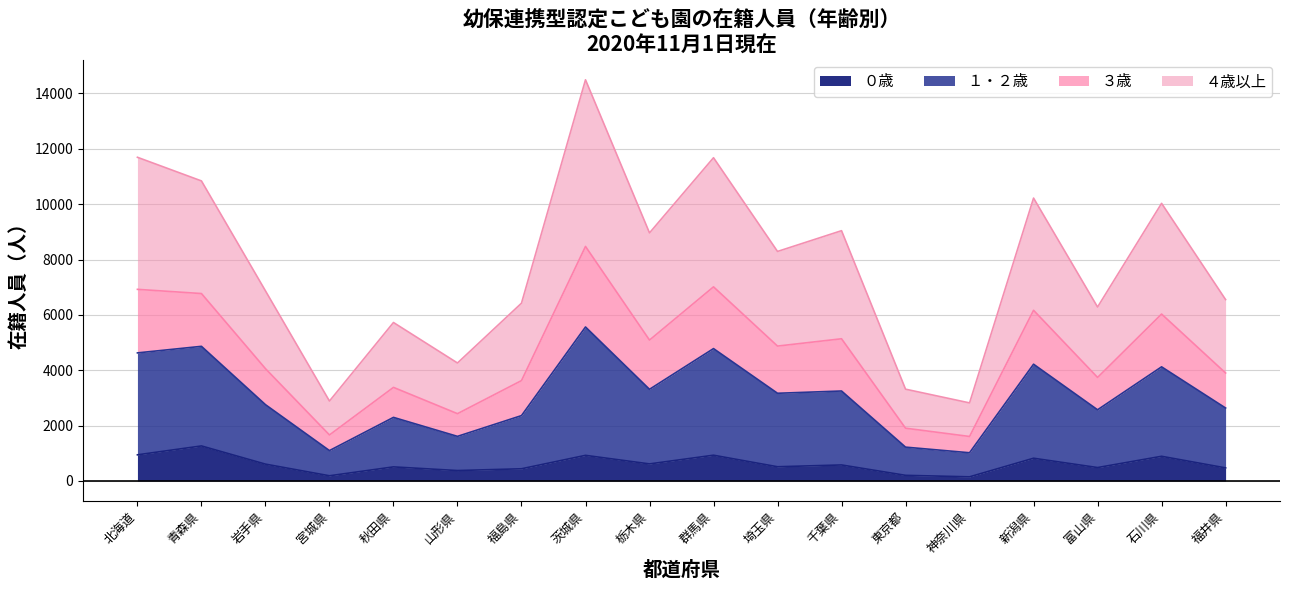

What is the total value across all series at 千葉県?

9041